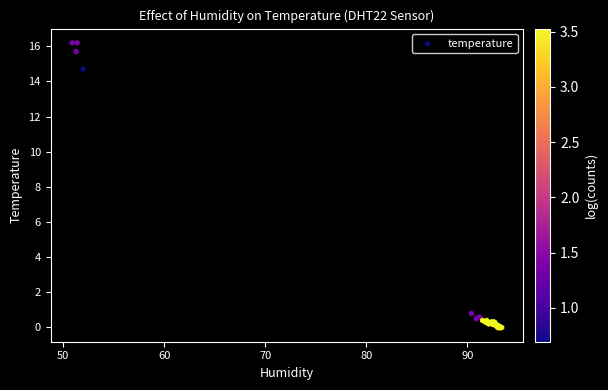

What Y value in the scatter plot is closest to 8?

14.7